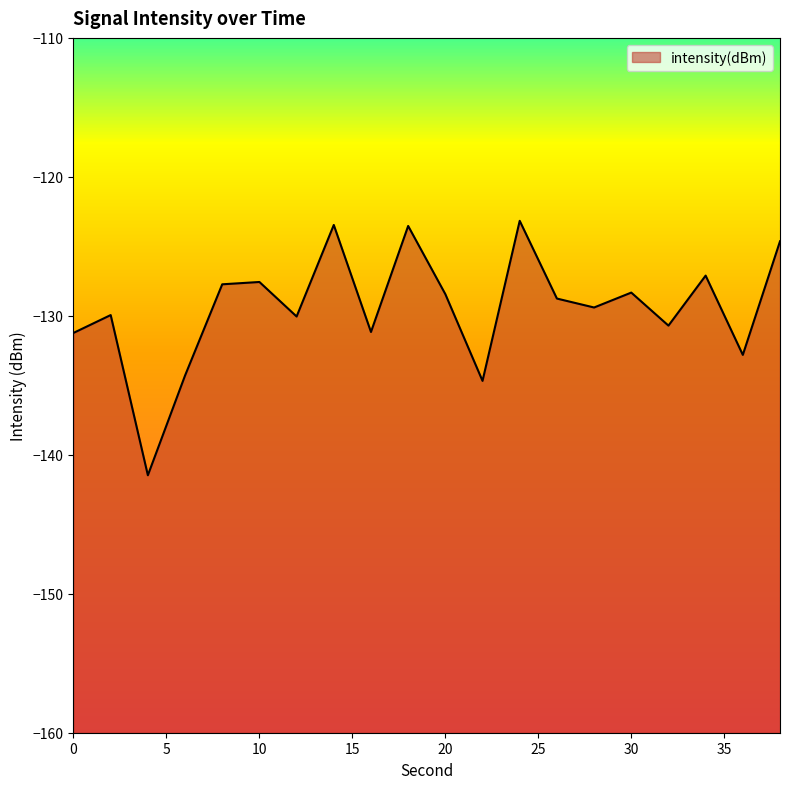

What is the difference between the values at 22 and 34?

7.6